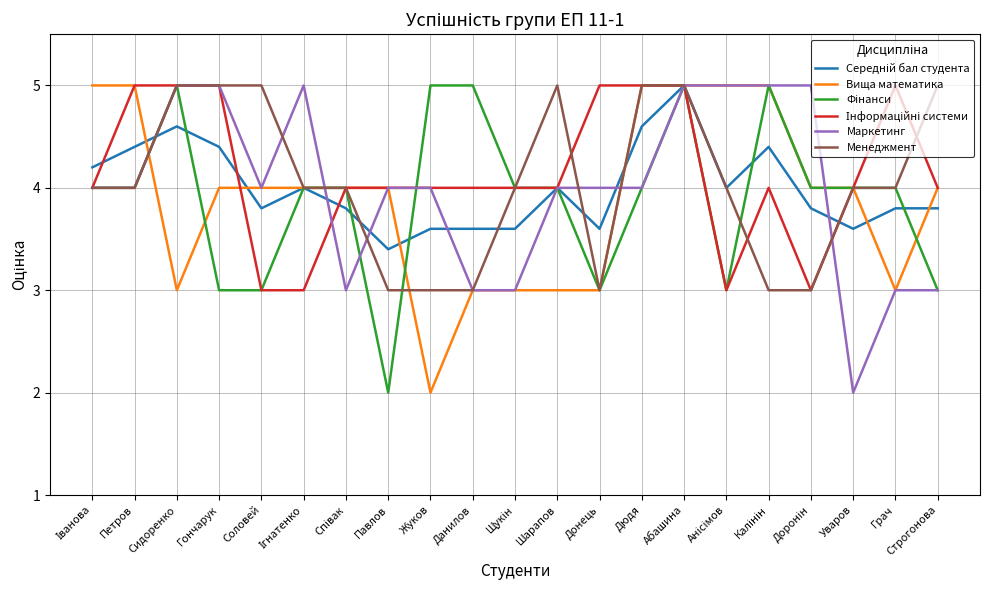

Does the chart display data point markers on the line(s)?

No